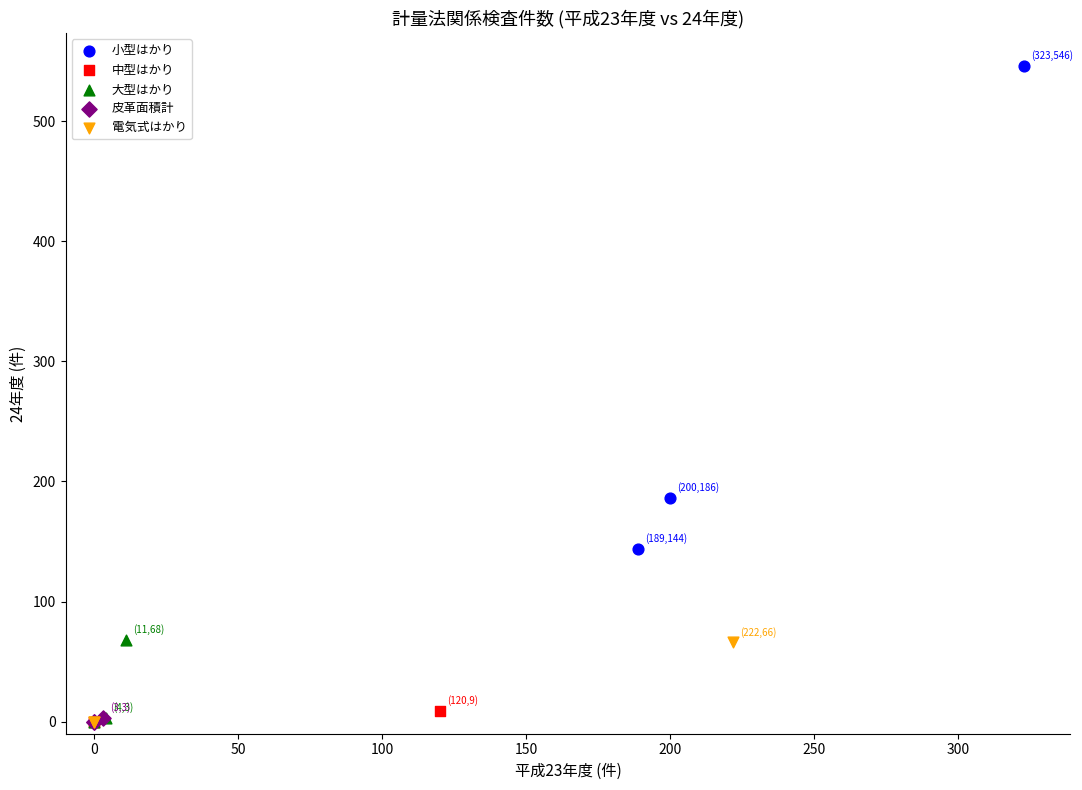

What are all the series names shown in the legend?

小型はかり, 中型はかり, 大型はかり, 皮革面積計, 電気式はかり